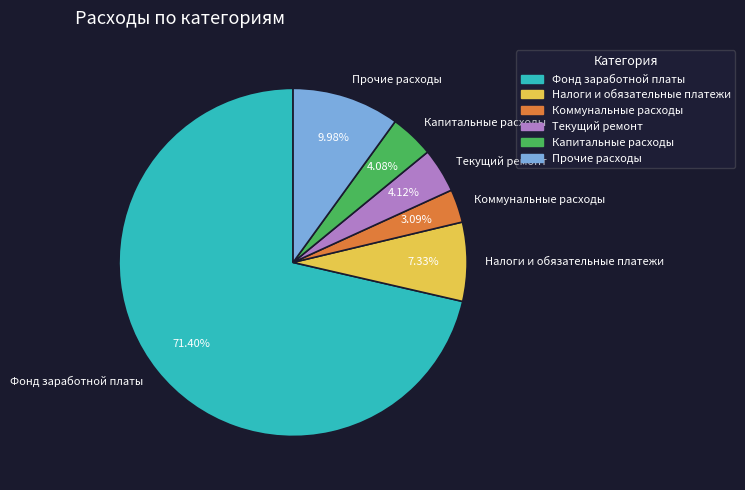

Is there a majority slice in this chart?

Yes